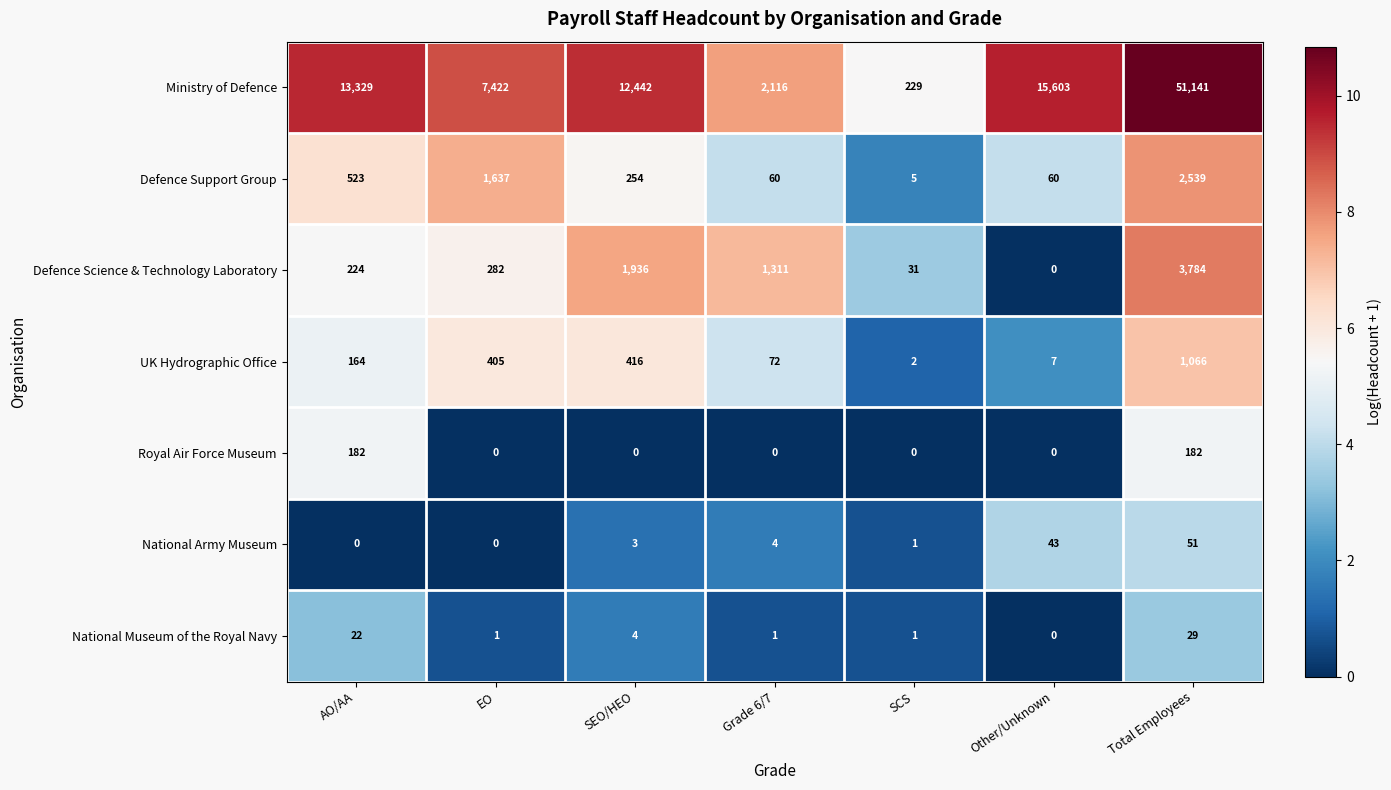

The UK Hydrographic Office series shows 416 at SEO/HEO. True or false?

True